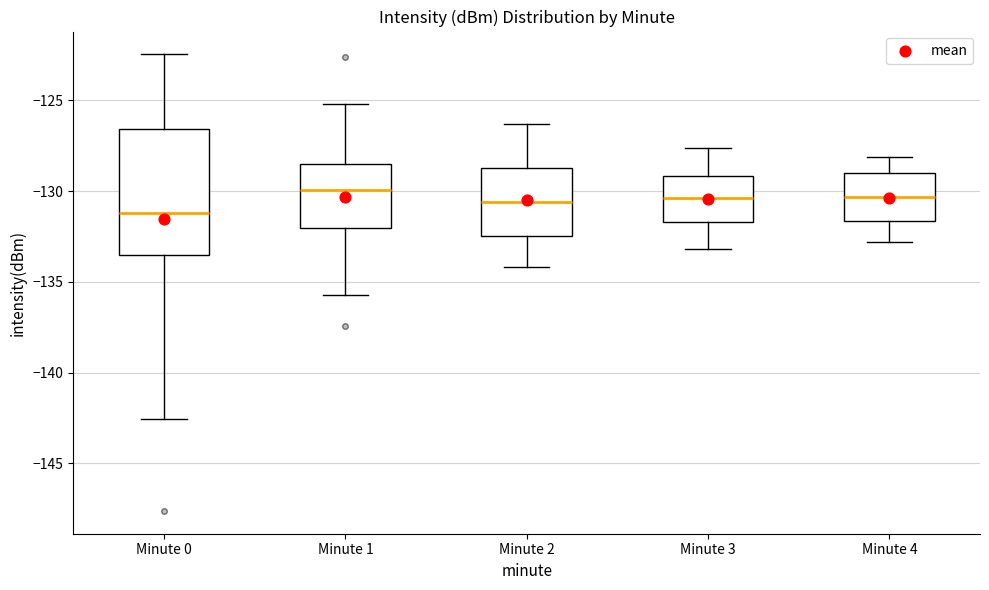

Reading left to right, transcribe this box plot: for each box, give where its median line is, the range the box spans, and where its two whiskers end, as read against the y-axis. The values are not printed on the chart, so give them approximately, as read against the axis.

Minute 0: median -131.0, box -133.5 to -126.5, whiskers -142.5 to -122.5
Minute 1: median -130.0, box -132.0 to -128.5, whiskers -135.5 to -125.0
Minute 2: median -130.5, box -132.5 to -128.5, whiskers -134.0 to -126.5
Minute 3: median -130.5, box -131.5 to -129.0, whiskers -133.0 to -127.5
Minute 4: median -130.5, box -131.5 to -129.0, whiskers -133.0 to -128.0